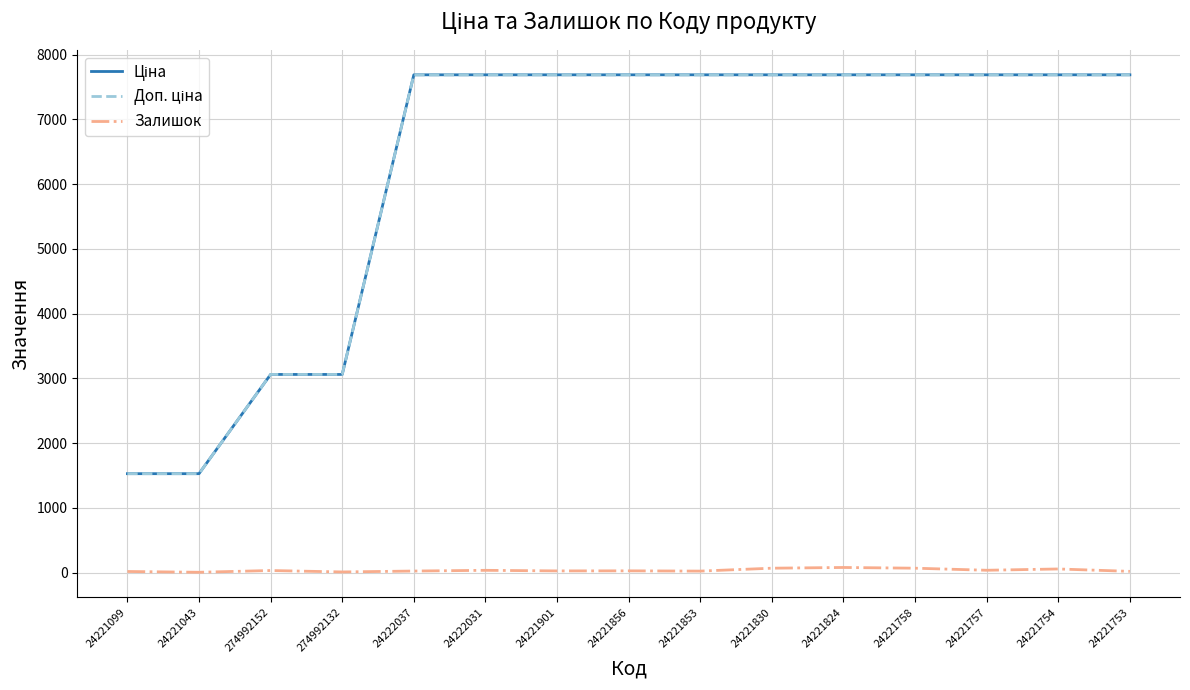

Is it true that Залишок equals 23.0 at 24222037?

True